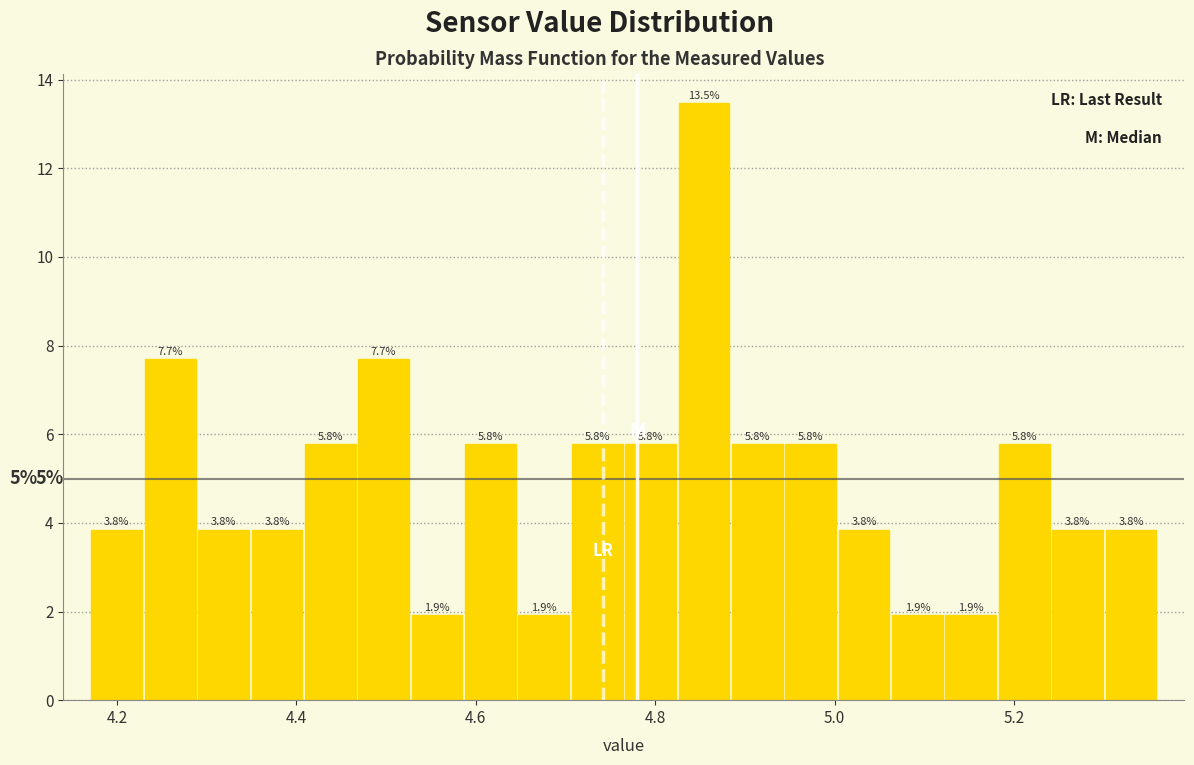

Read against the x-axis, roughly where is the centre of the tallest bar?

4.86